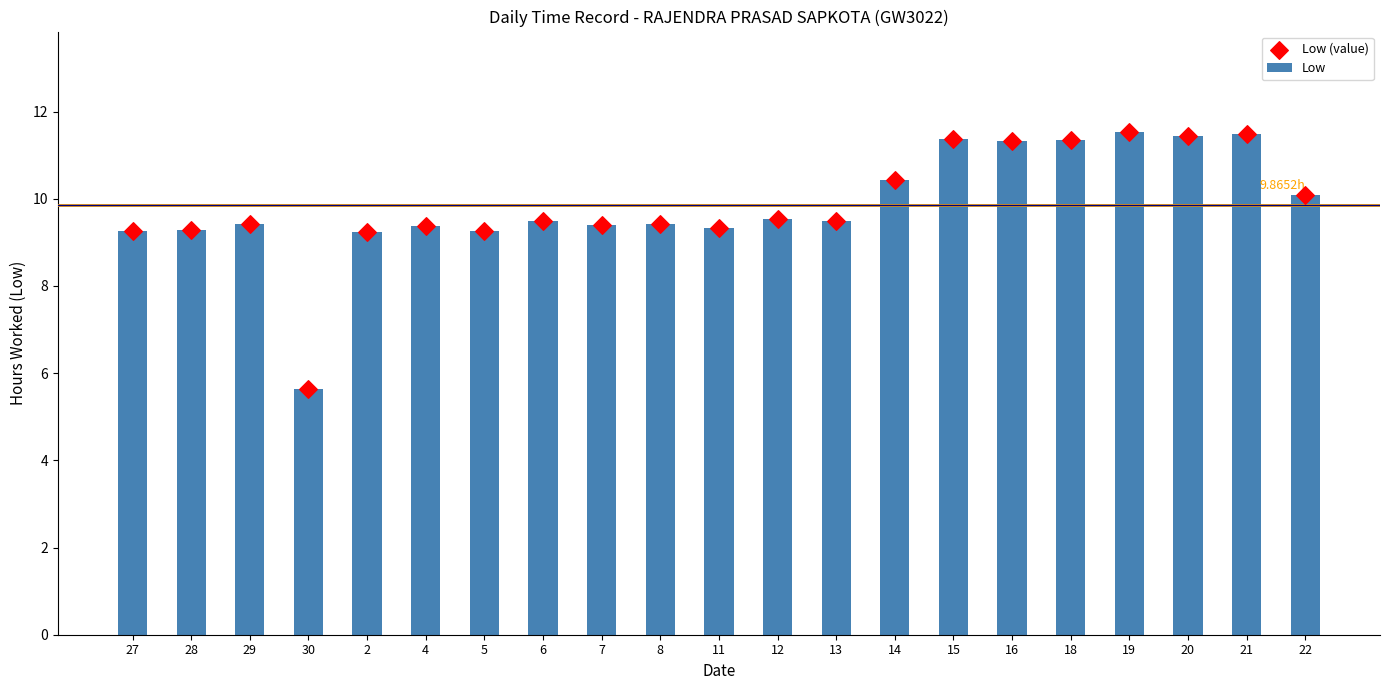

What is the total value across all series at 11?

18.7